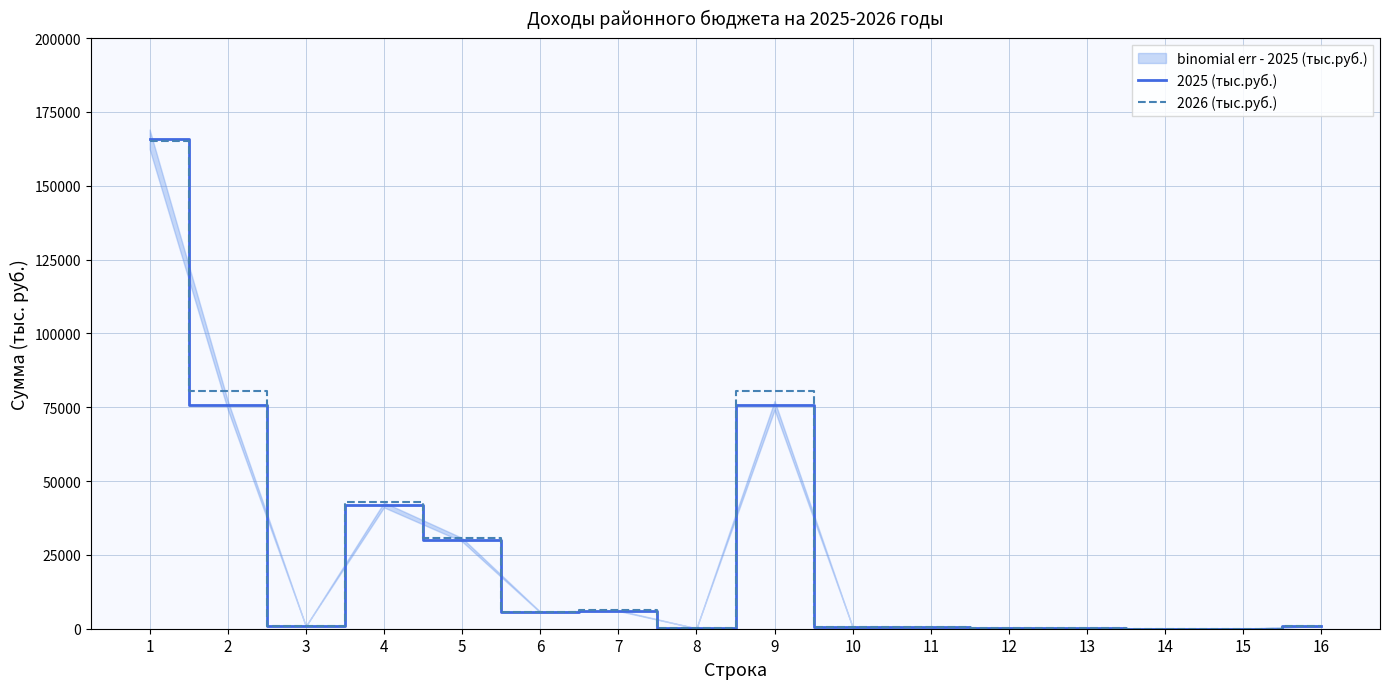

How many data points does each series have?

16